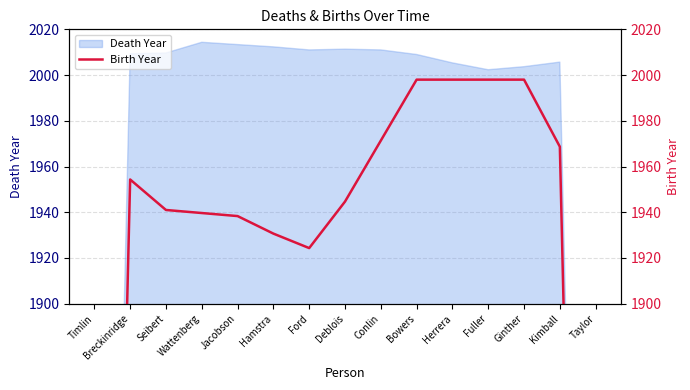

True or false: the data shows 1193.7 at Breckinridge.

False